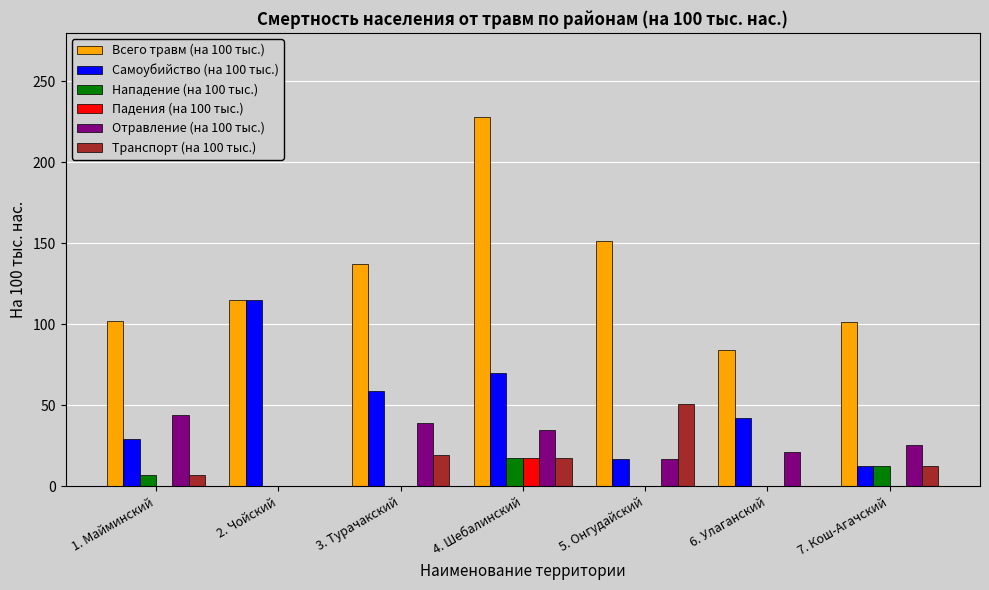

Between 2. Чойский and 6. Улаганский, which series saw the biggest shift?

Самоубийство (на 100 тыс.)